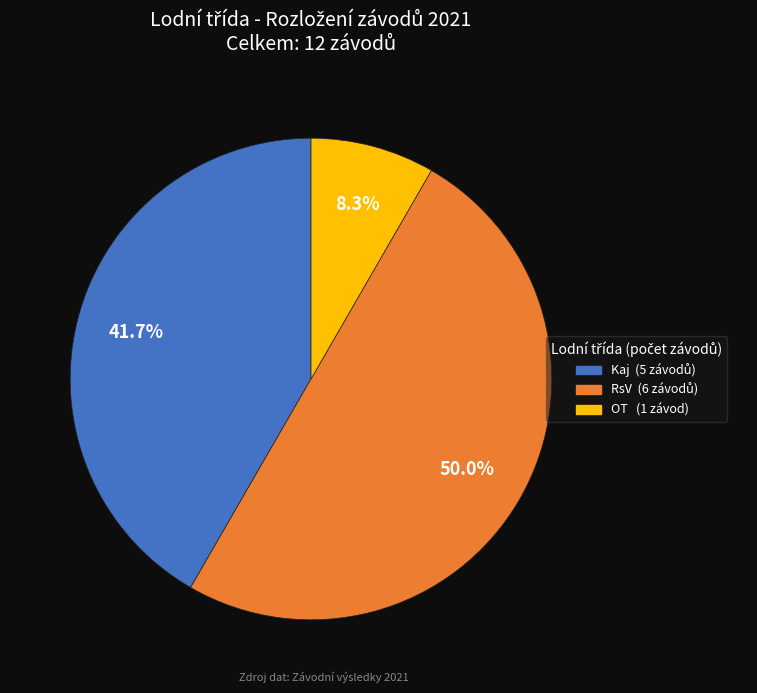

Rank the categories by value from lowest to highest.

OT, Kaj, RsV